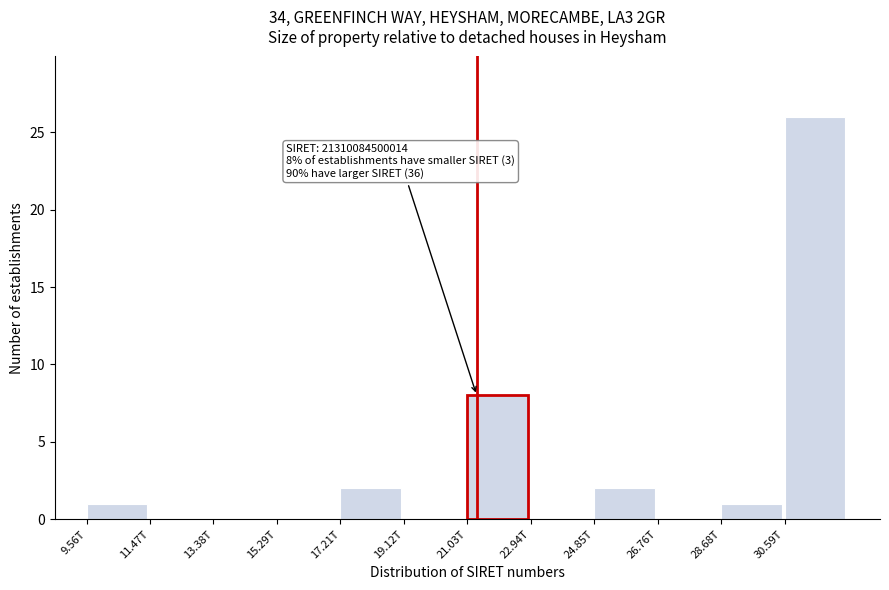

Reading left to right, transcribe all the data shown in this chart.

9.56T=1	11.47T=0	13.38T=0	15.29T=0	17.21T=2	19.12T=0	21.03T=8	22.94T=0	24.85T=2	26.76T=0	28.68T=1	30.59T=26